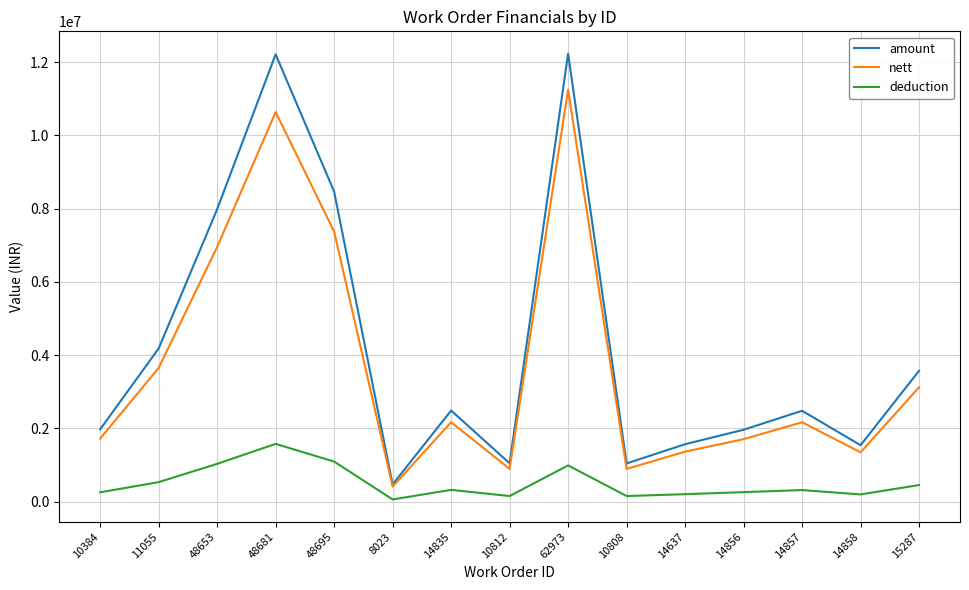

Is the value of amount at 10812 greater than the value of nett at 48695?

No